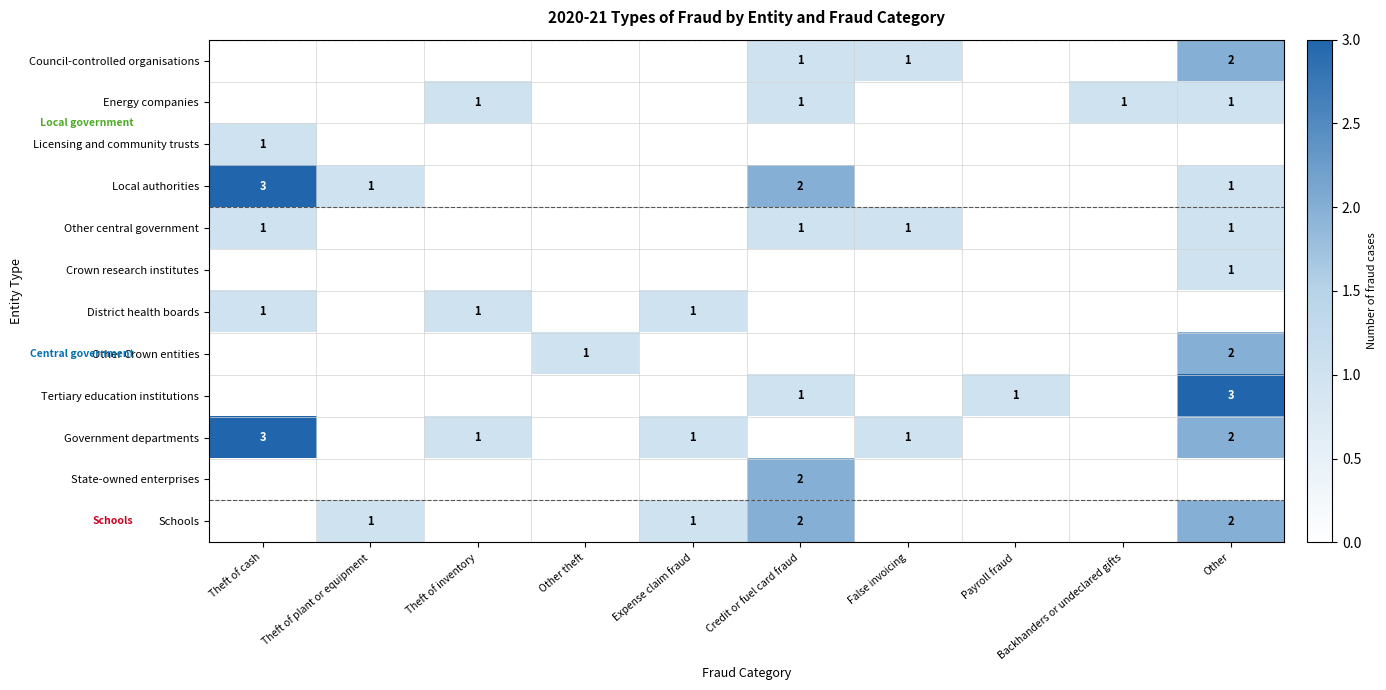

True or false: Schools has a value of 1 at Credit or fuel card fraud.

False